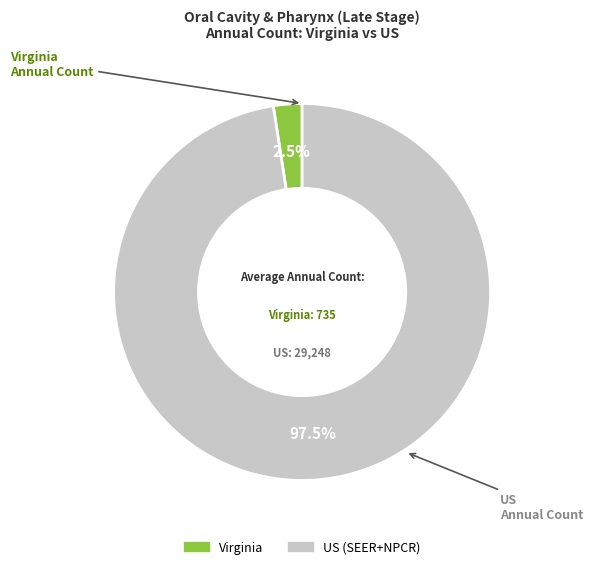

What percentage do Virginia and US (SEER+NPCR) together represent?

100.0%